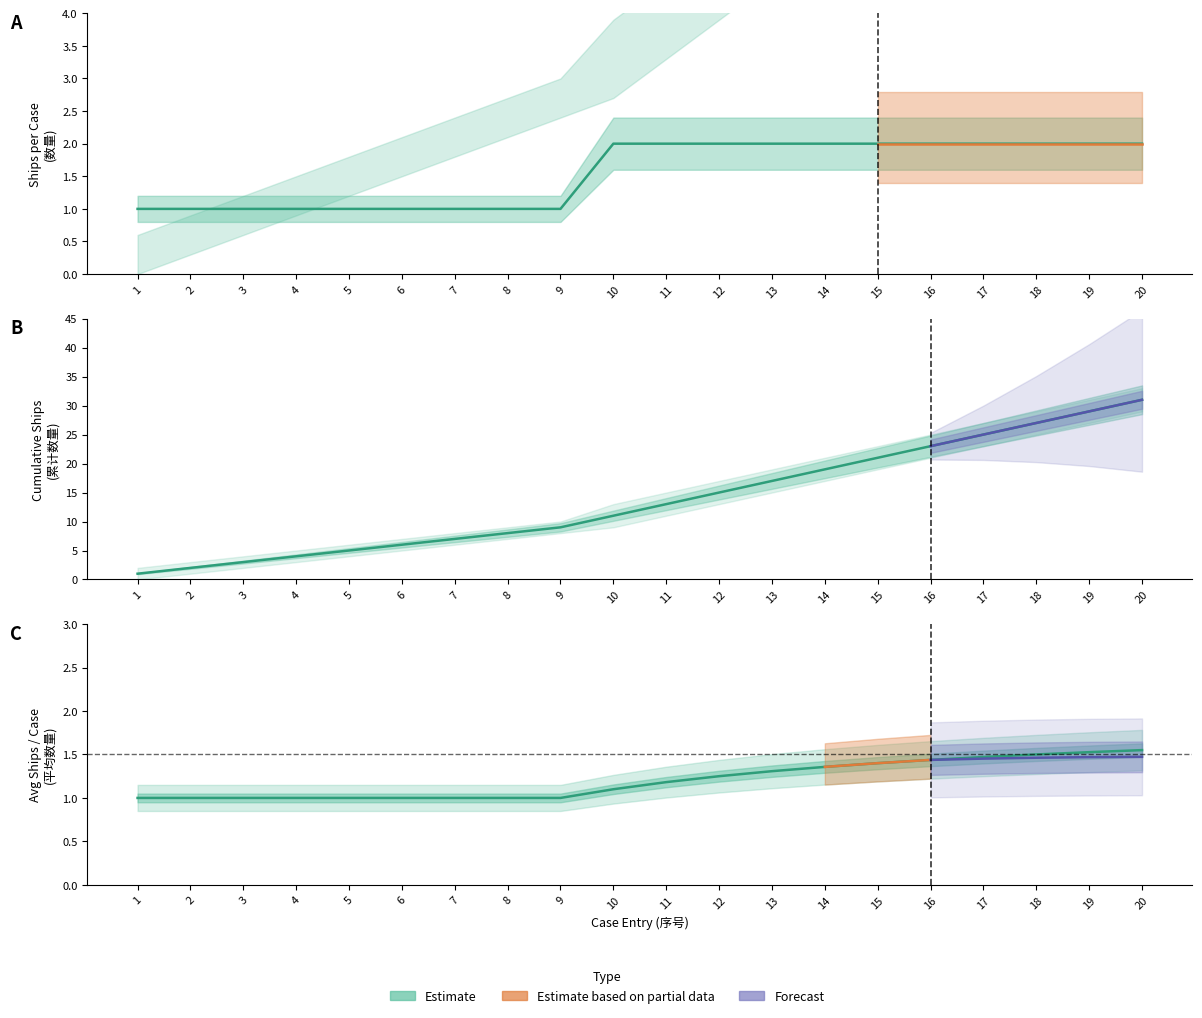

How many data points in ship_count are less than 2?

9